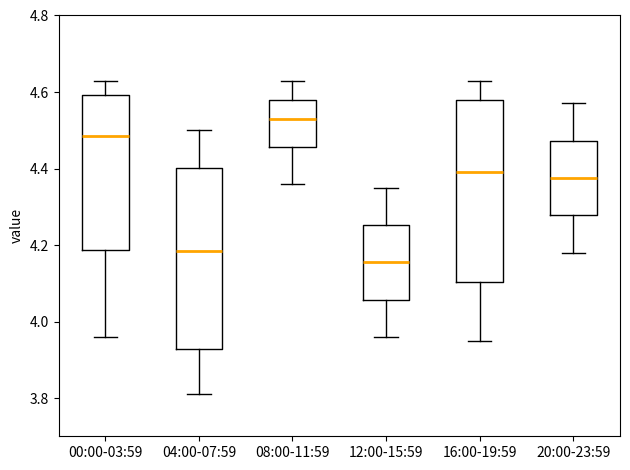

Which box's median line is the highest?

08:00-11:59